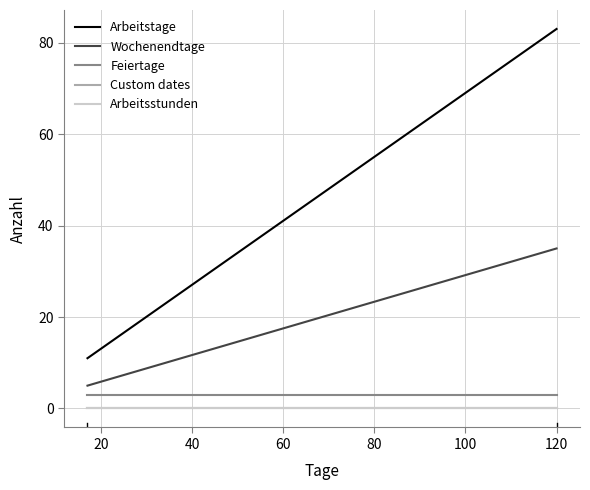

The value of Wochenendtage at 0 is 3. True or false?

False